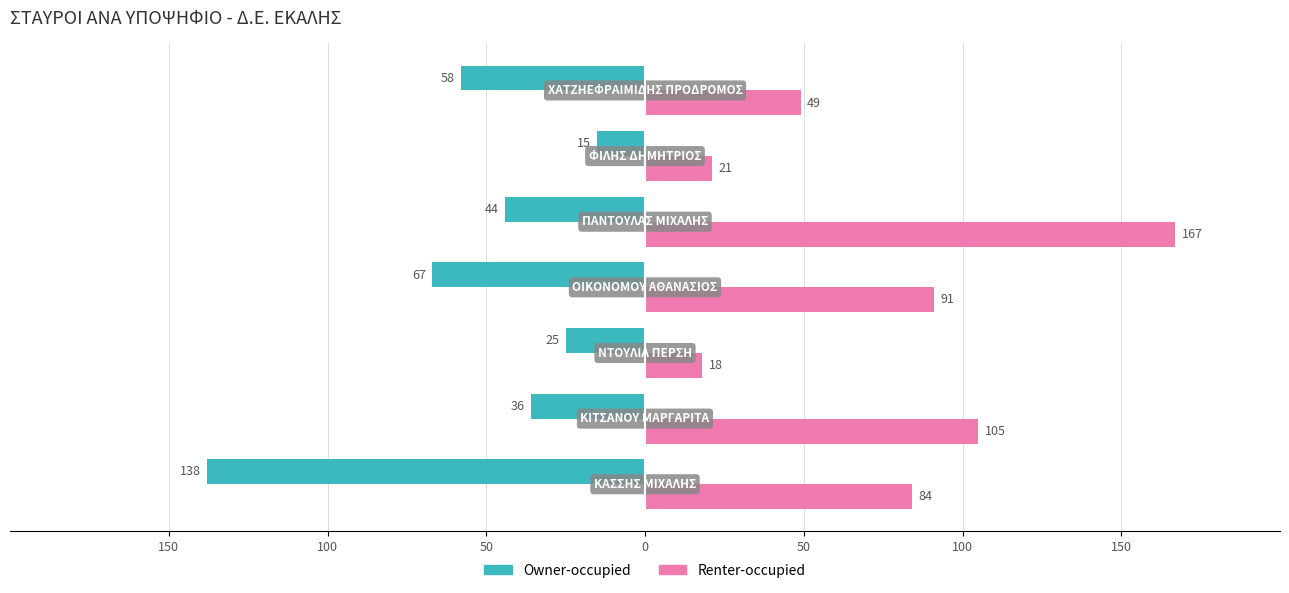

What are all the series names shown in the legend?

Owner-occupied, Renter-occupied